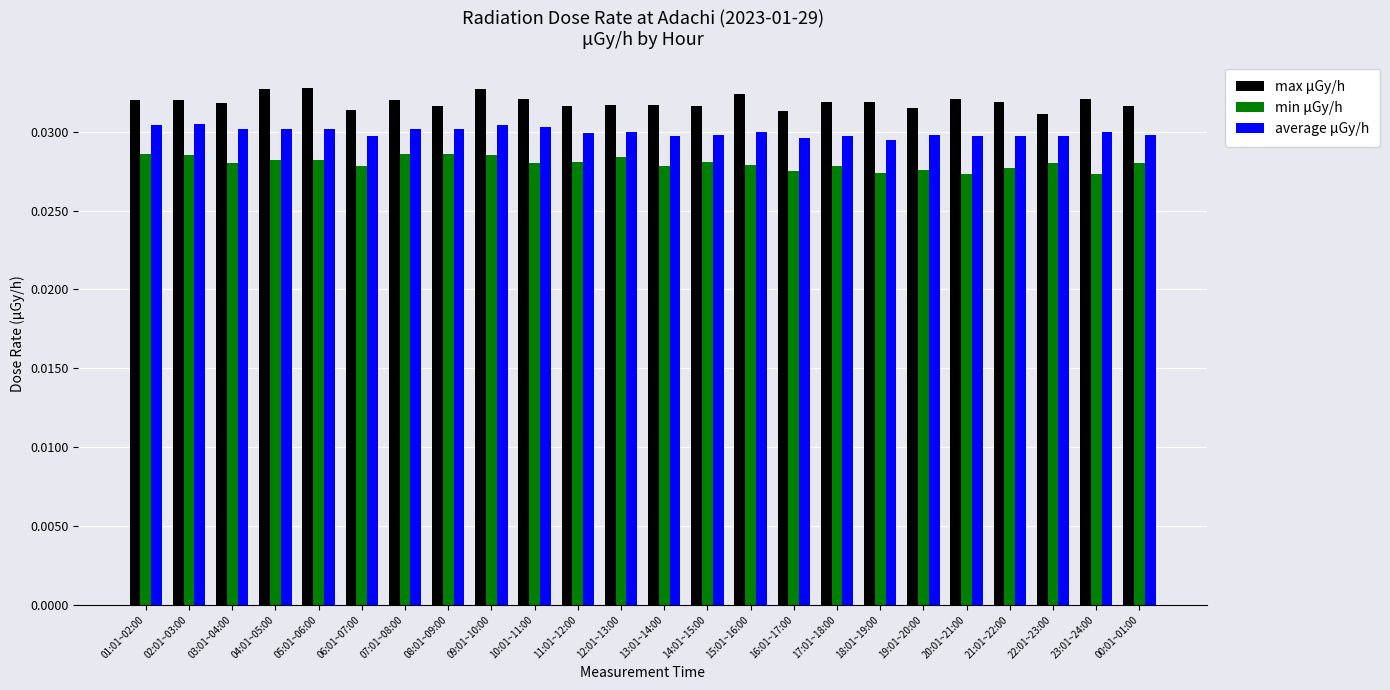

Rank the series at 12:01~13:00 from highest to lowest value.

max μGy/h, average μGy/h, min μGy/h